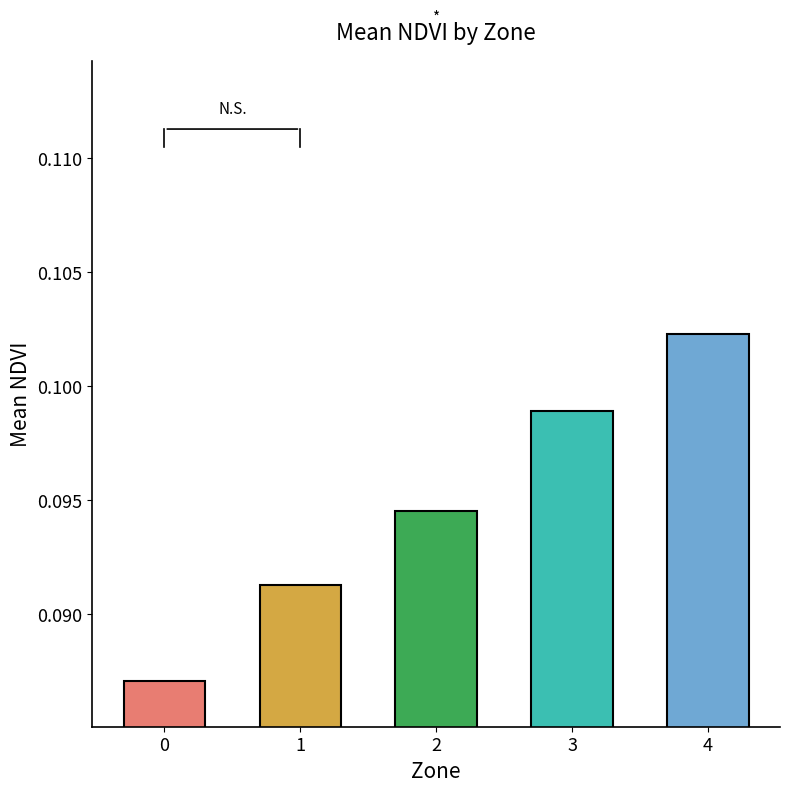

How many values are between 0 and 1?

5